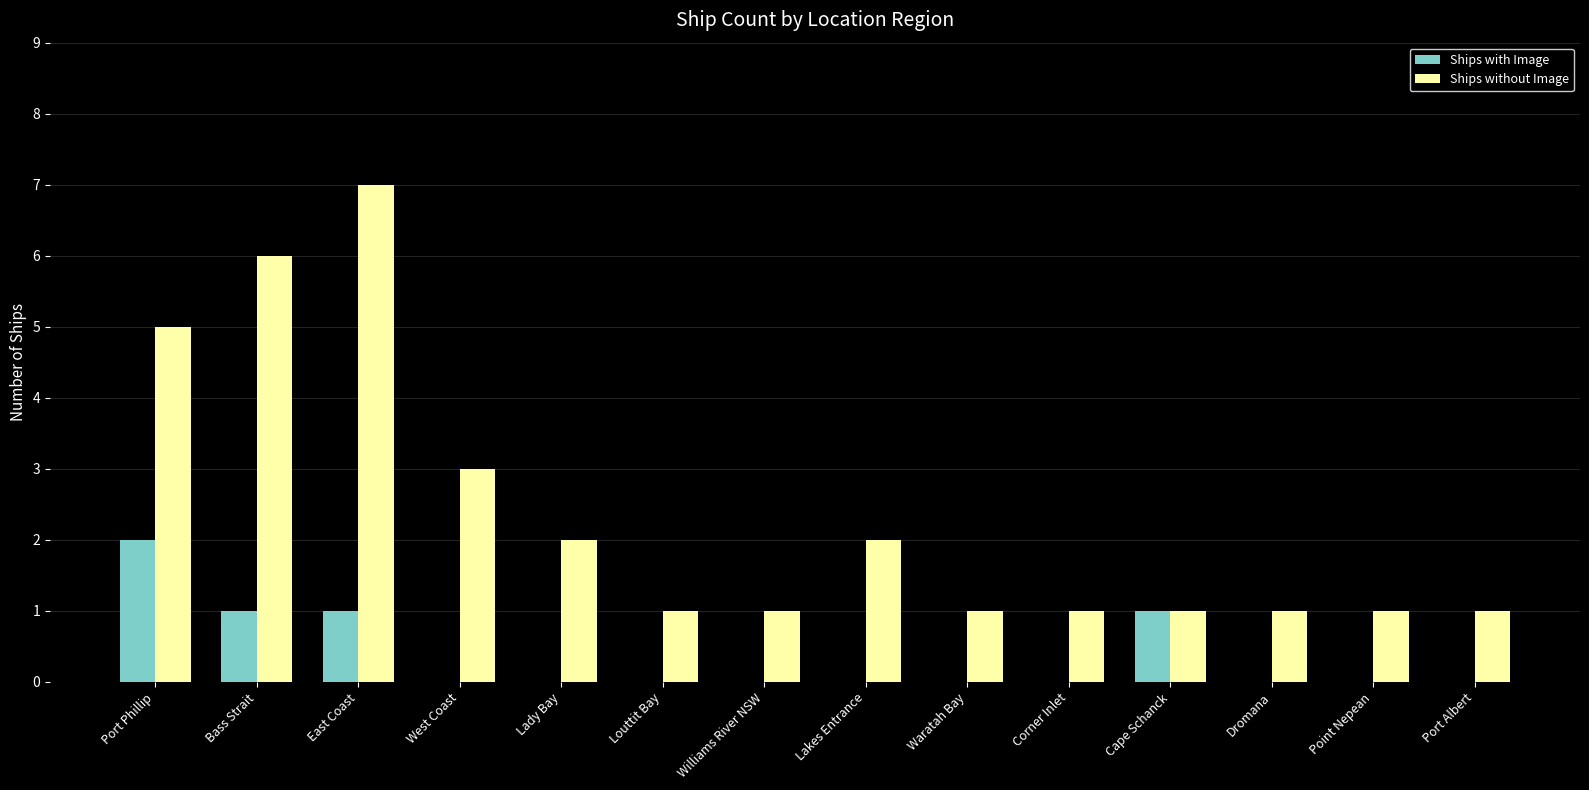

Are the bars grouped side by side (vs. stacked)?

Yes